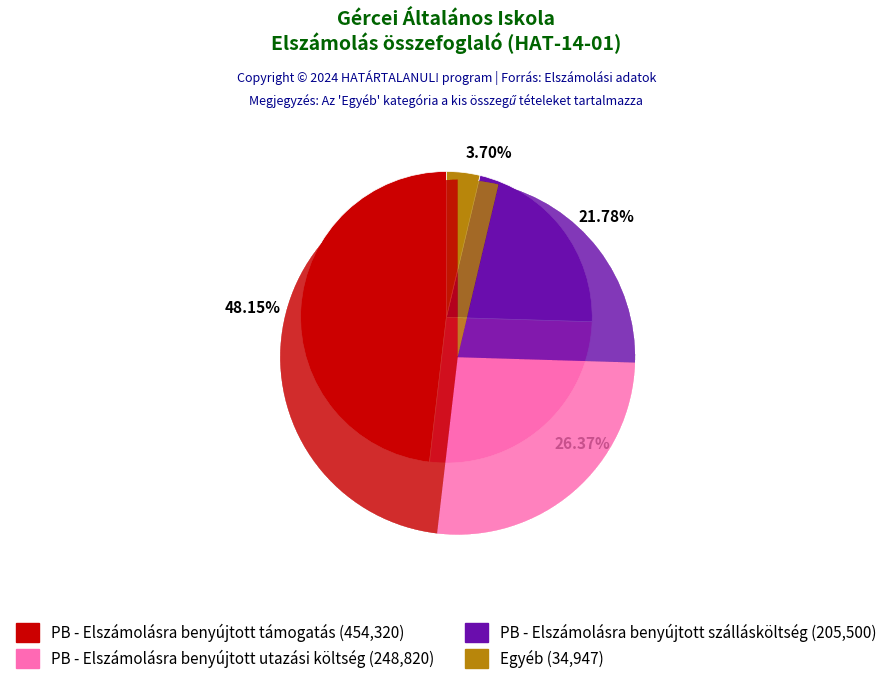

The PB - Elszámolásra benyújtott utazási költség slice represents 18% of the pie. True or false?

False